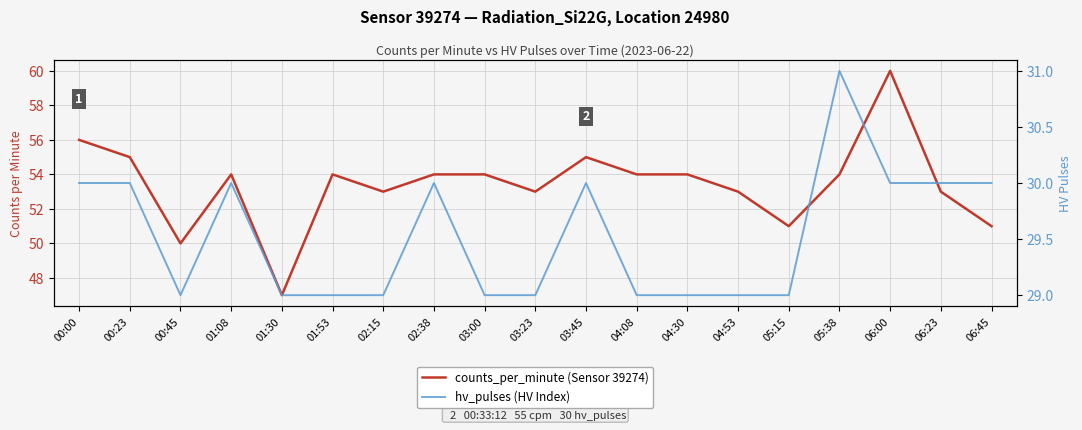

Rank the series by their maximum value, from highest to lowest.

counts_per_minute (Sensor 39274), hv_pulses (HV Index)